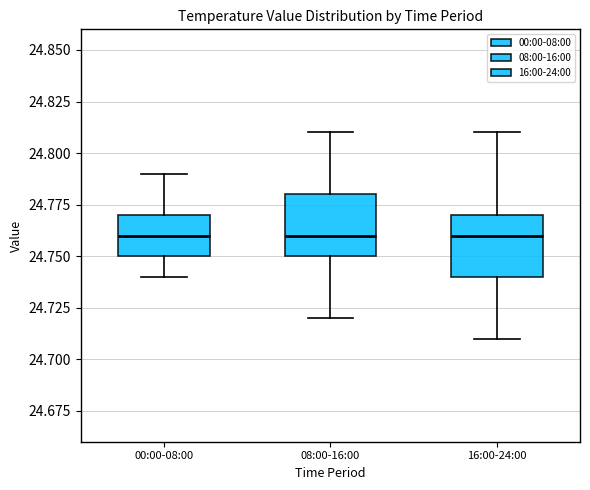

Reading left to right, read every box against the y-axis: the position of its median line, the range the box covers, and the ends of its whiskers. The values are not printed on the chart, so give them approximately, as read against the axis.

00:00-08:00: median 24.76, box 24.75 to 24.77, whiskers 24.74 to 24.79
08:00-16:00: median 24.76, box 24.75 to 24.78, whiskers 24.72 to 24.81
16:00-24:00: median 24.76, box 24.74 to 24.77, whiskers 24.71 to 24.81